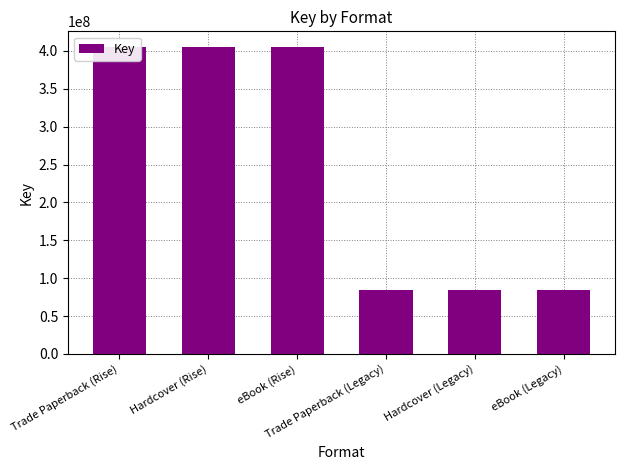

What is the label of the 5th bar from the left?

Hardcover (Legacy)